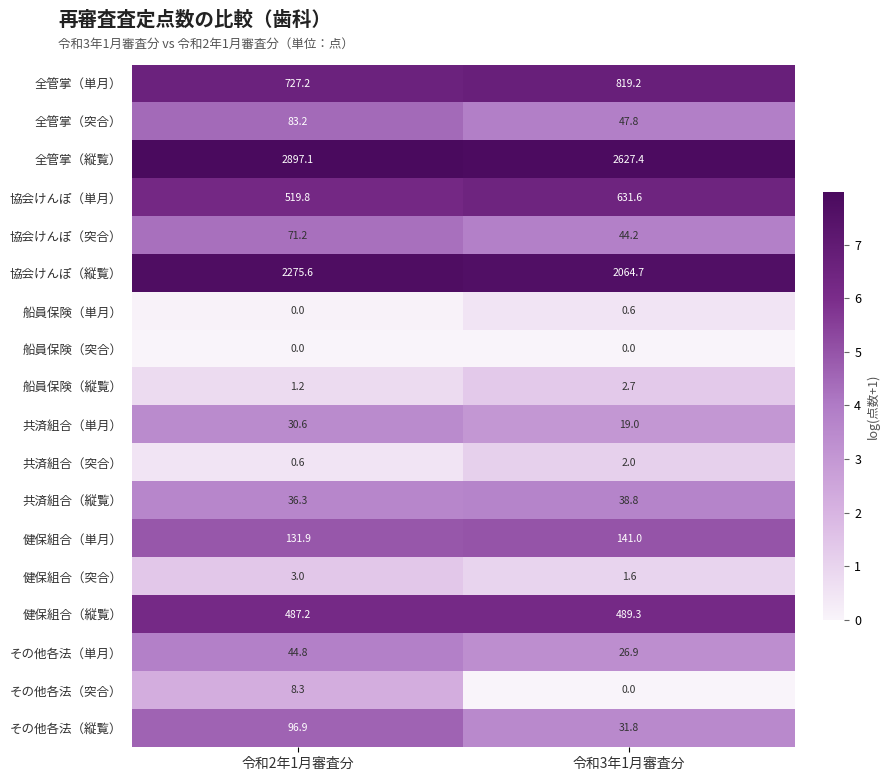

Which series has the largest total across all categories?

全管掌（縦覧）